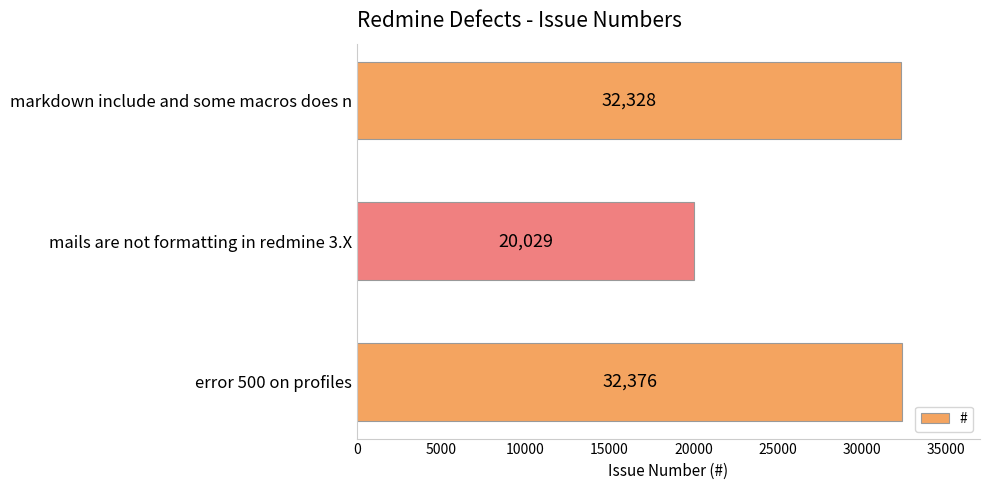

Where is the data nearest to the value 26202?

markdown include and some macros does n